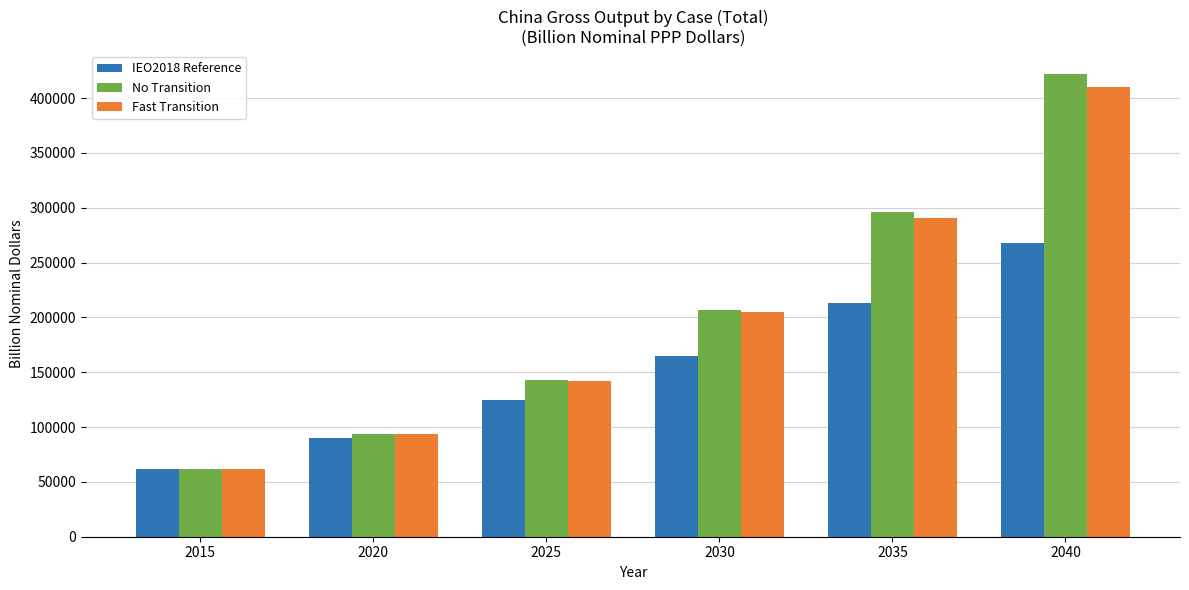

Reading right to left, what are all the values shown in this chart?

IEO2018 Reference: 2040=268266.6	2035=213040.3	2030=164928.3	2025=124243.1	2020=89914.7	2015=62172.6
No Transition: 2040=421673.7	2035=296239.8	2030=207092.0	2025=142915.3	2020=94085.2	2015=62172.6
Fast Transition: 2040=410251.2	2035=290887.7	2030=204905.6	2025=142015.1	2020=93395.1	2015=62172.6